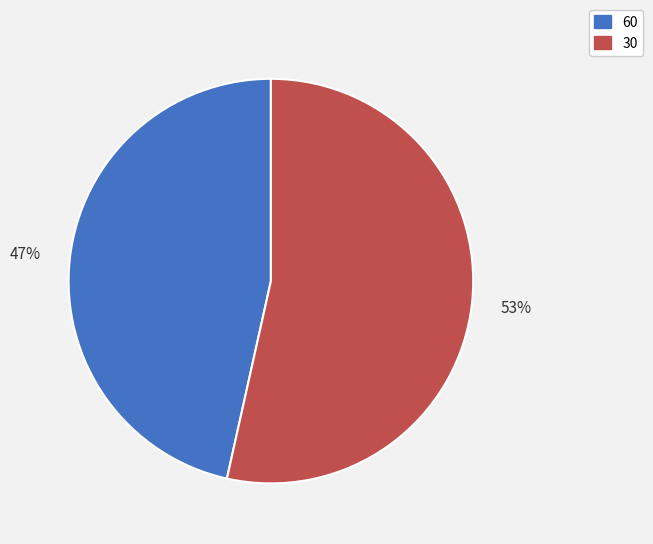

How many slices are in this pie chart?

2